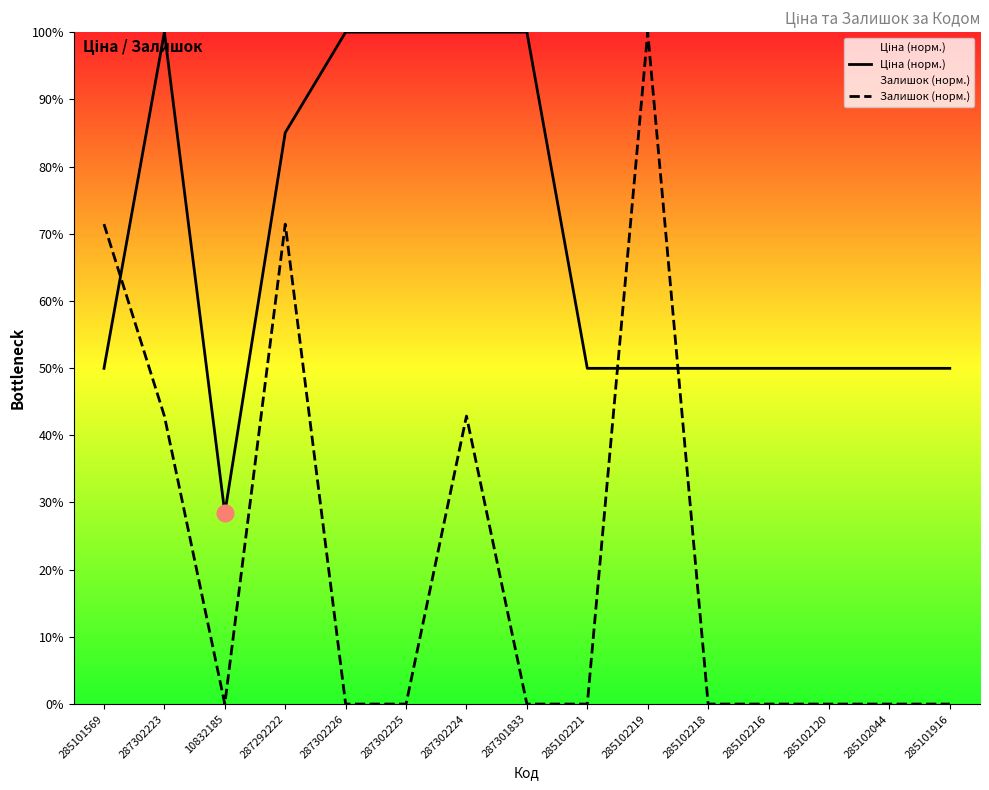

What is the label of the 13th point from the left?

285102120